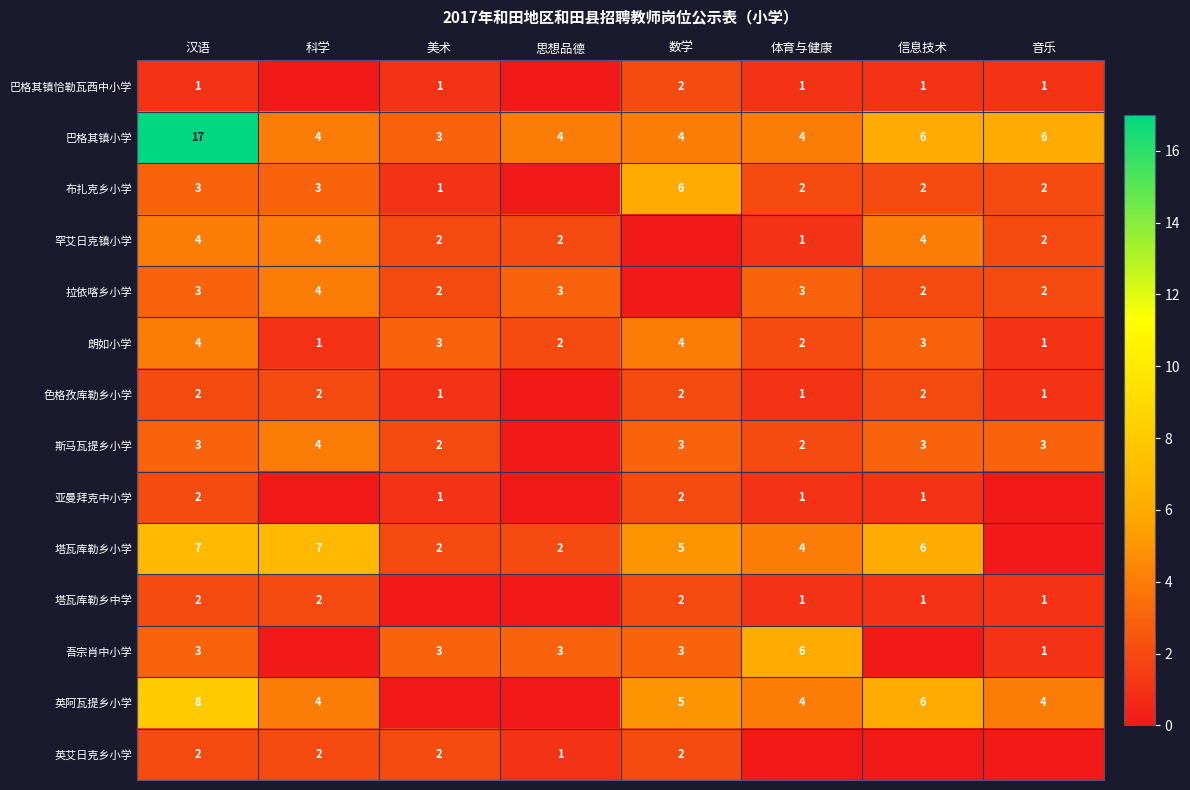

Is it true that 巴格其镇小学 equals 4 at 思想品德?

True